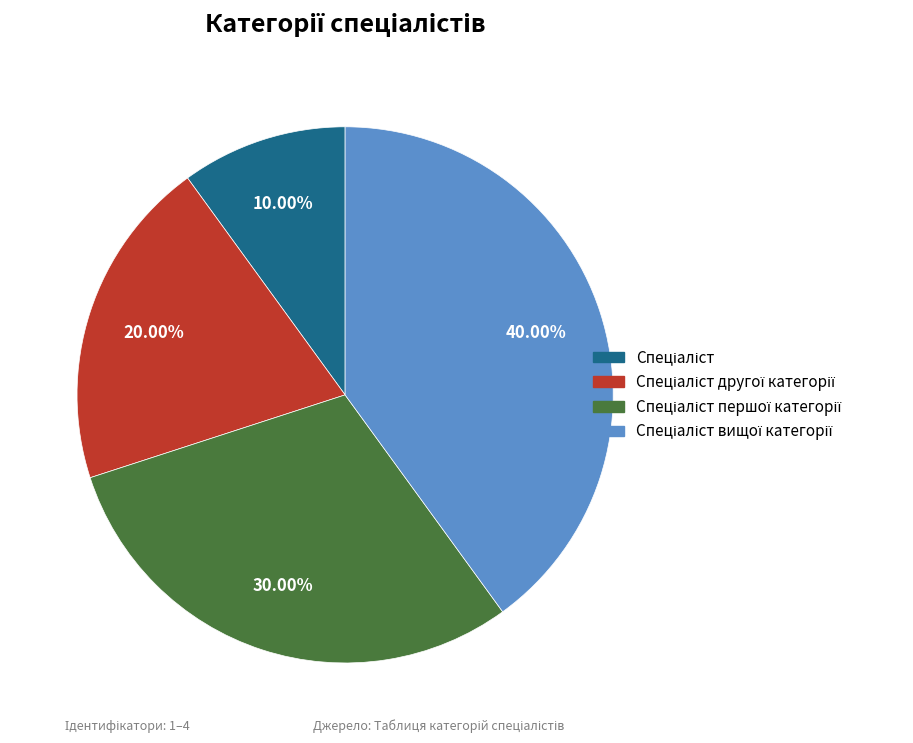

Does any single category account for the majority?

No